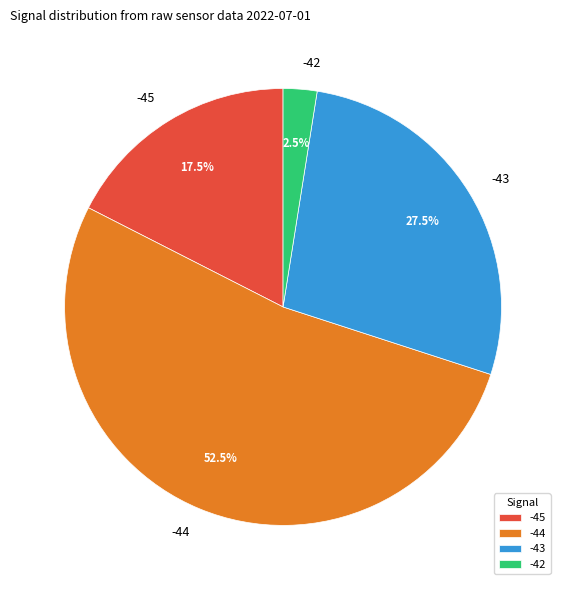

Which slice is the largest?

-44